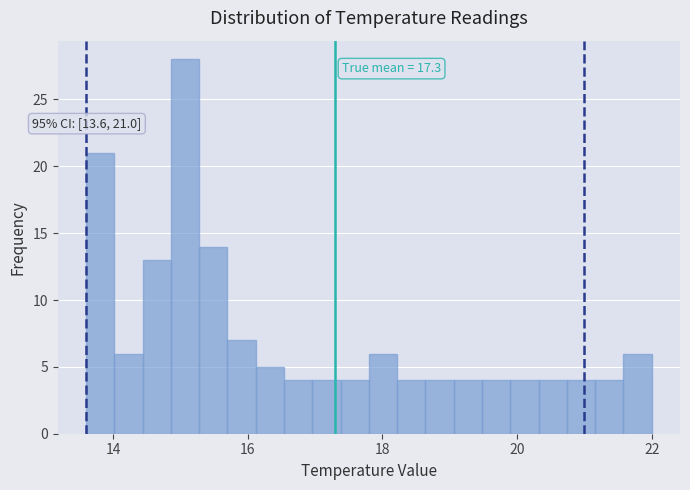

Read against the x-axis, roughly where is the centre of the tallest bar?

15.0